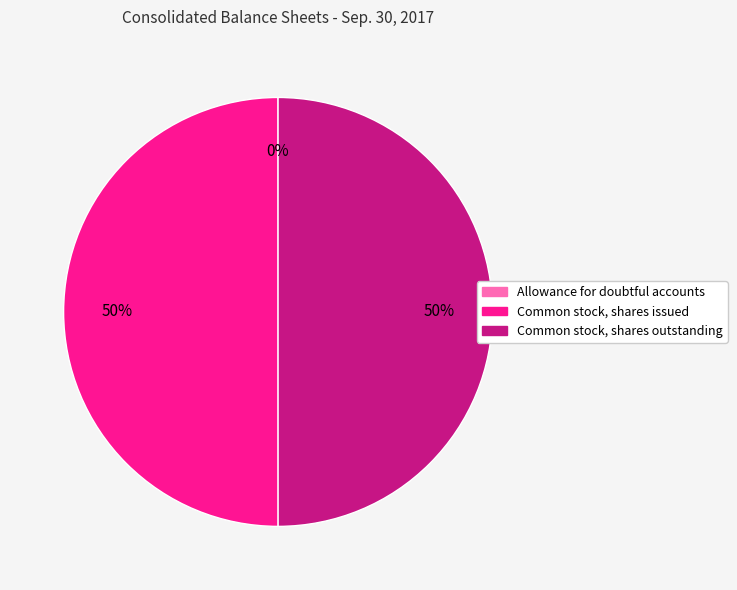

To the nearest percent, what percentage of the pie is Common stock, shares issued?

50%